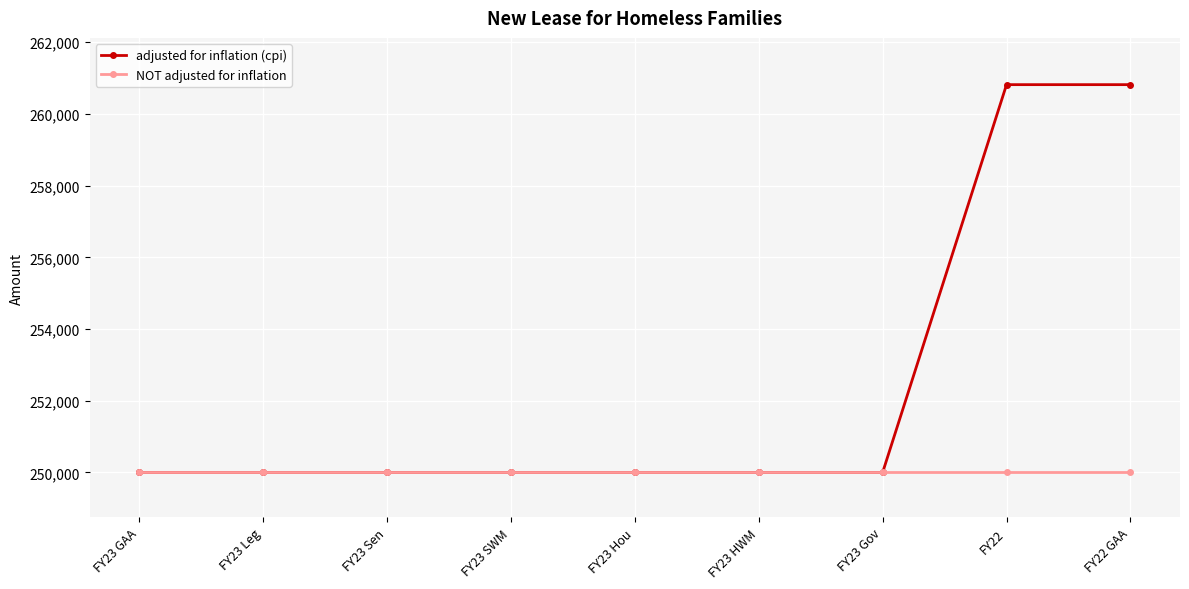

What is the value of the adjusted for inflation (cpi) point at the 3rd from the left?

250000